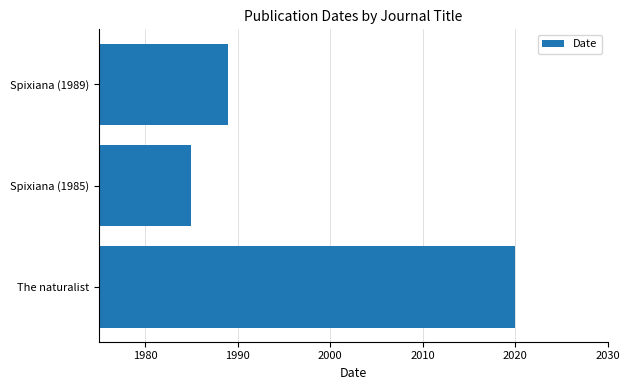

Reading top to bottom, list all the values displayed in this chart.

1989	1985	2020